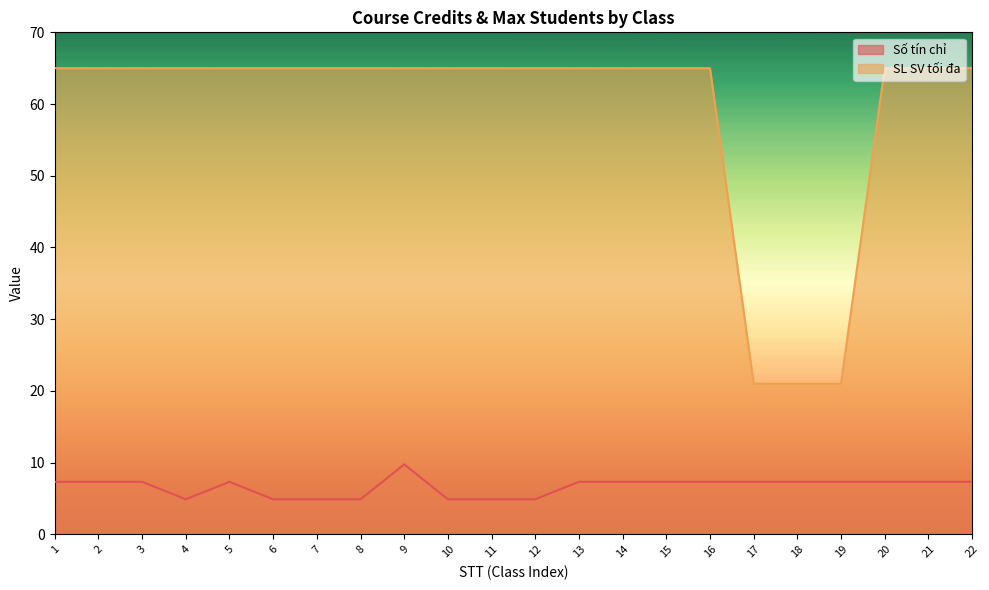

Which label corresponds to the smallest value in the chart?

4